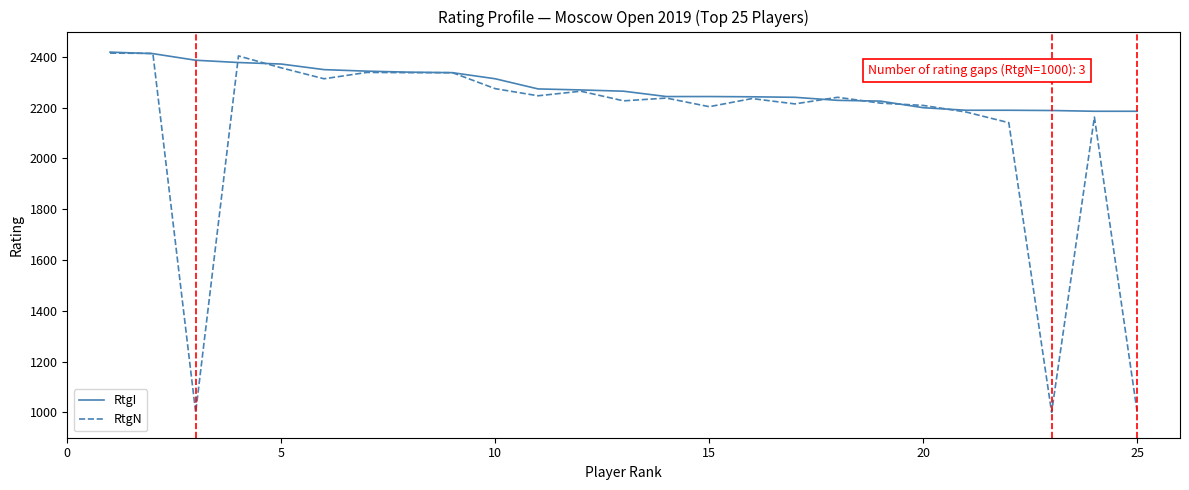

Rank the series by their average value, from lowest to highest.

RtgN, RtgI